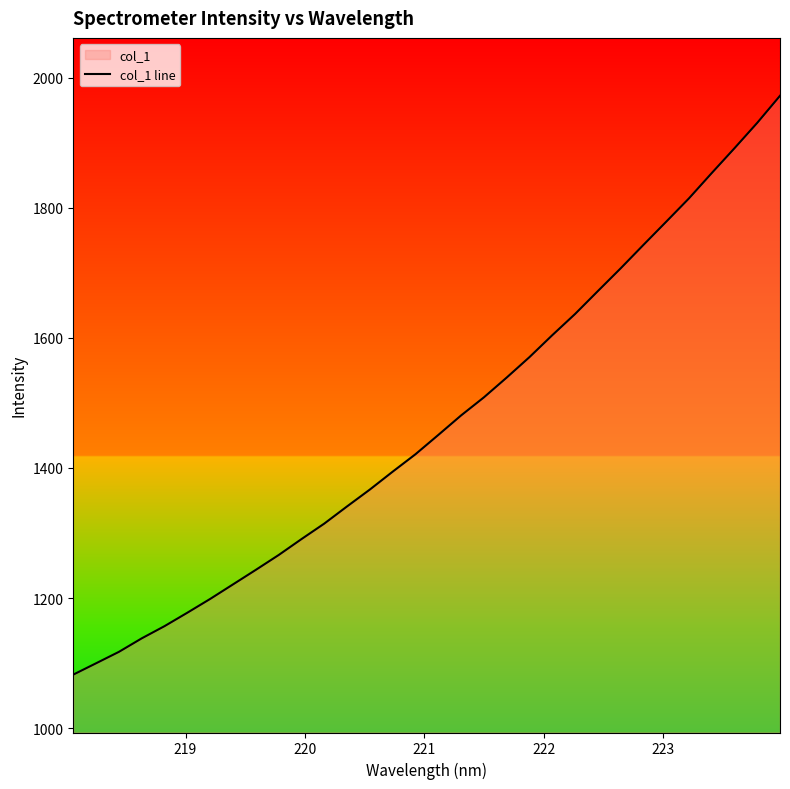

What is the difference between the maximum and minimum values?

889.7